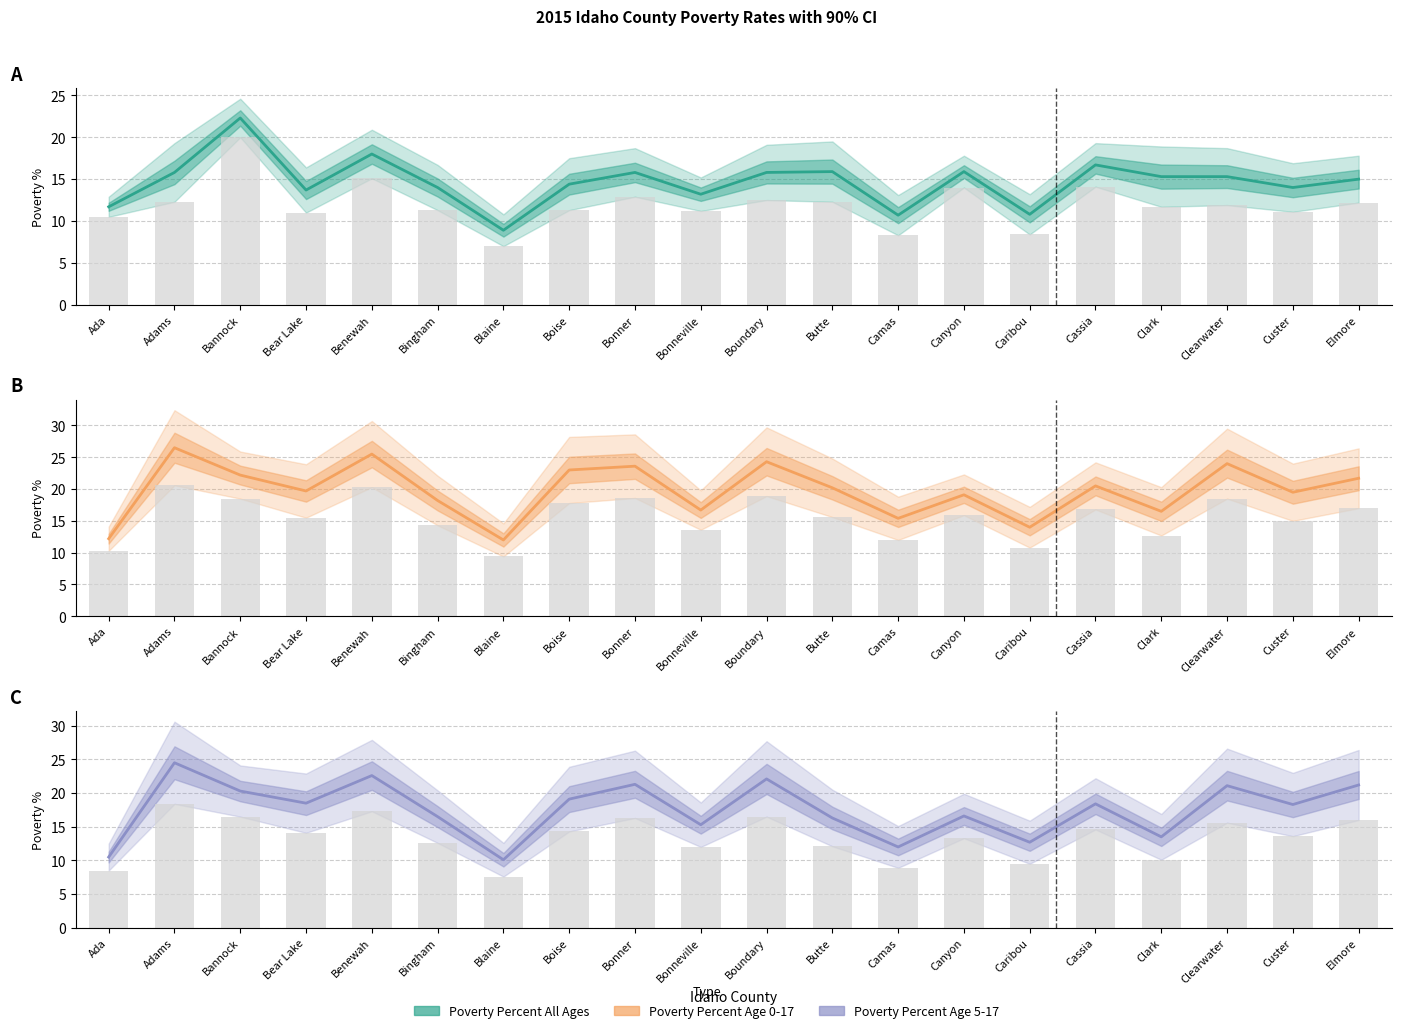

The value of Poverty Percent Age 5-17 at Adams is 43.1. True or false?

False